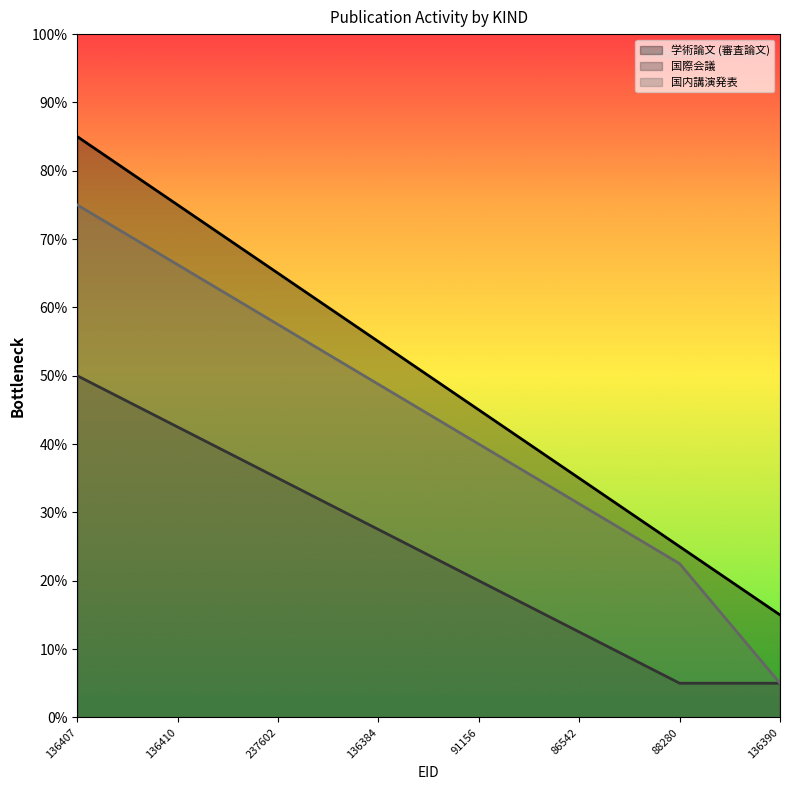

At which category is the sum across all series the highest?

136407